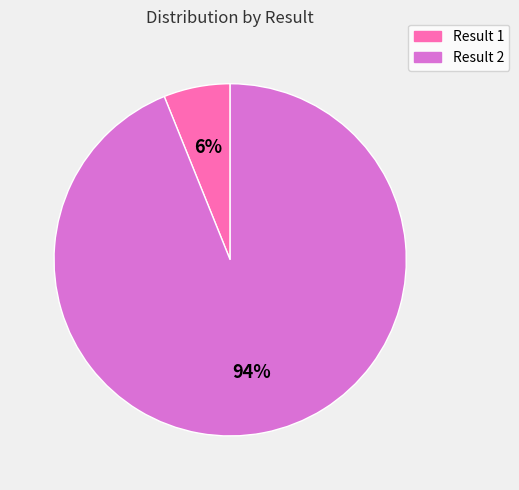

Does any single category account for the majority?

Yes